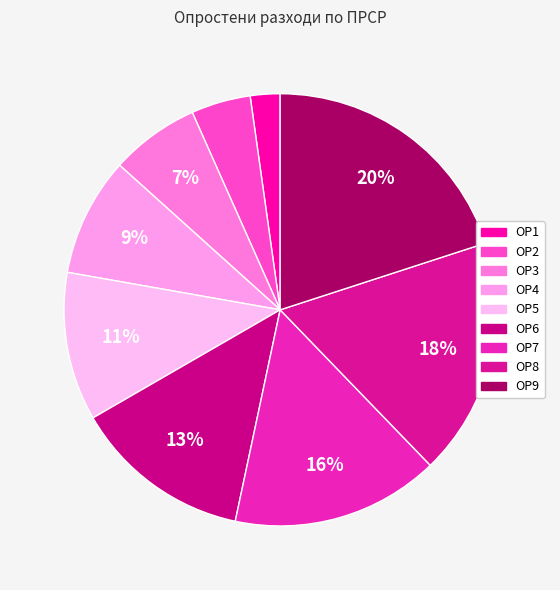

True or false: ОР8 accounts for 27% of the total.

False